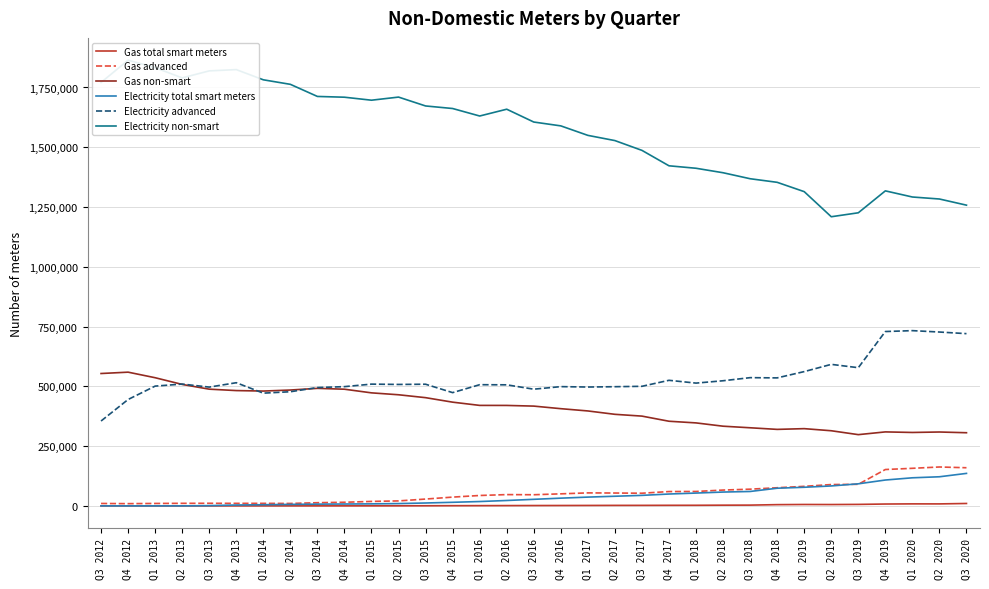

What is the average value of the Gas total smart meters series?

2427